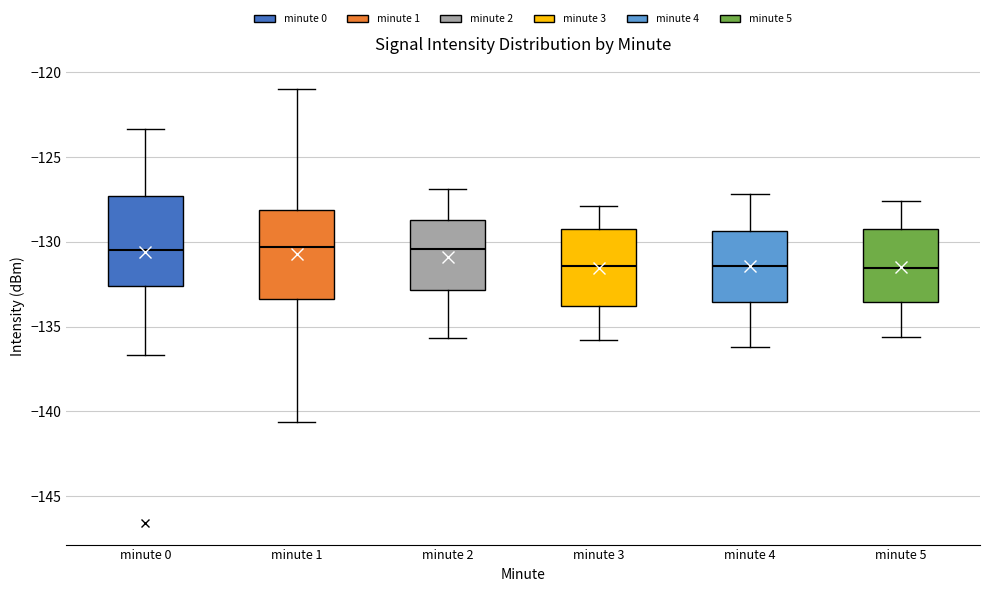

Where does the upper whisker of the box for minute 1 end on the y-axis? The values are not printed on the chart, so give them approximately, as read against the axis.

-121.0